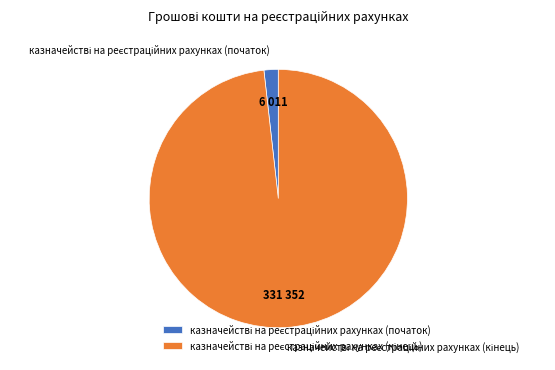

Is there a majority slice in this chart?

Yes